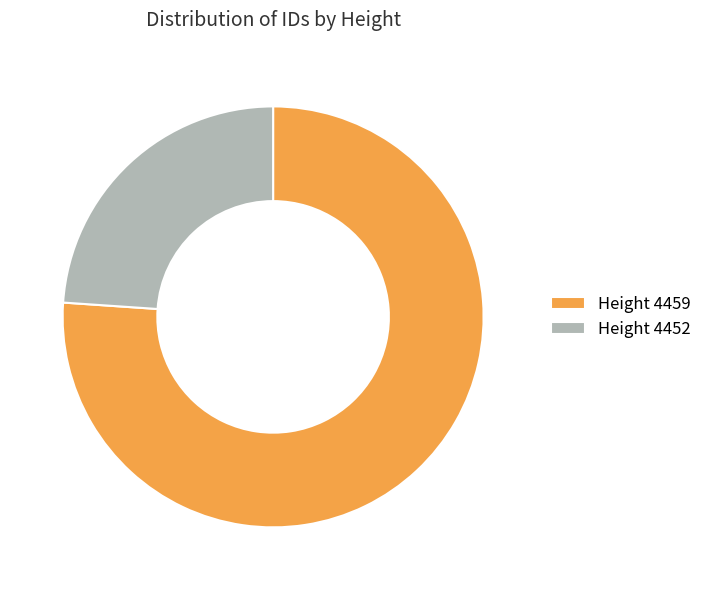

Combined, do Height 4452 and Height 4459 account for over 50%?

Yes